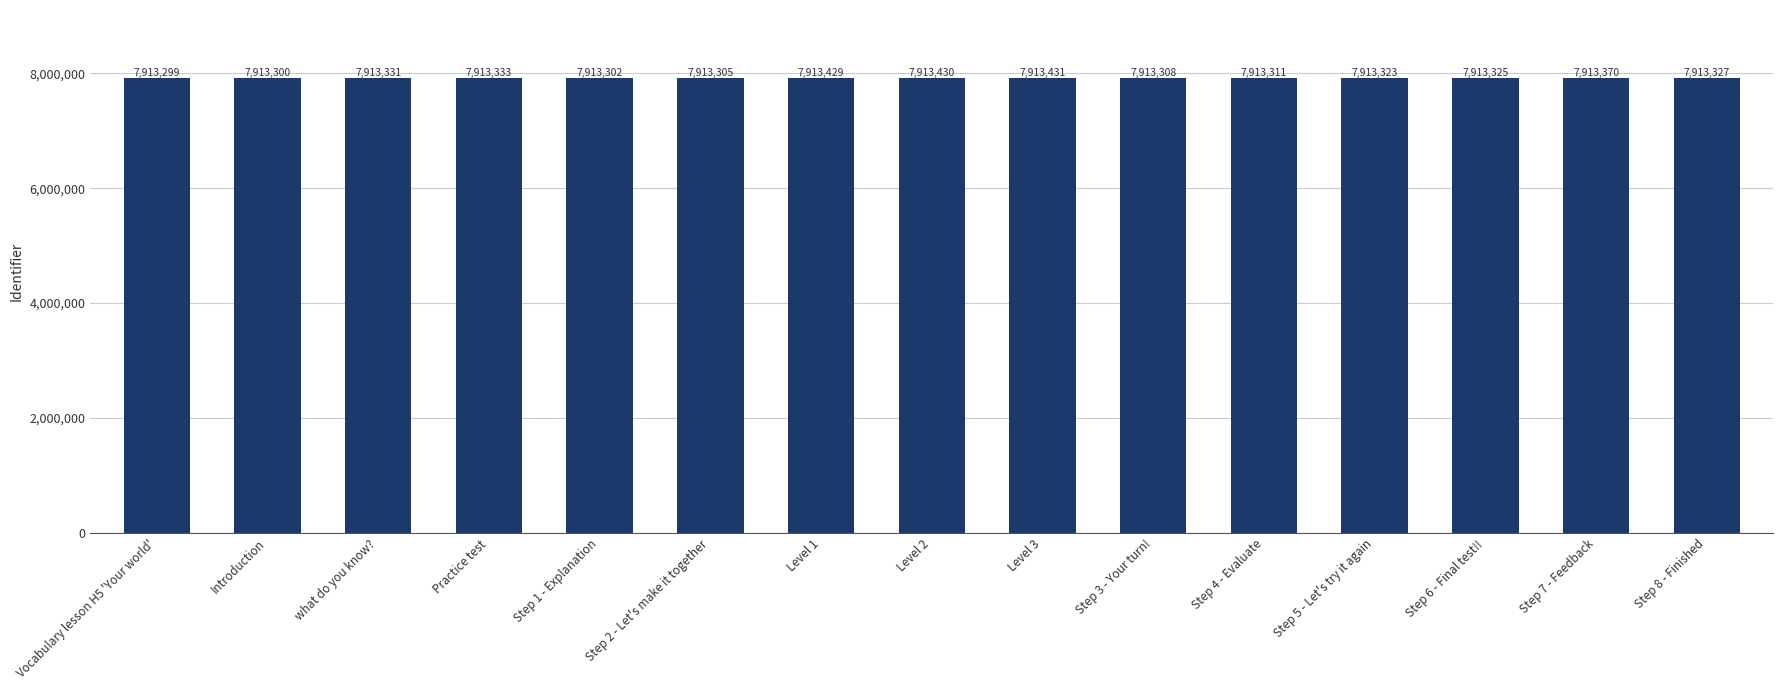

What is the difference between the values at Step 6 - Final test!! and Step 3 - Your turn!?

17